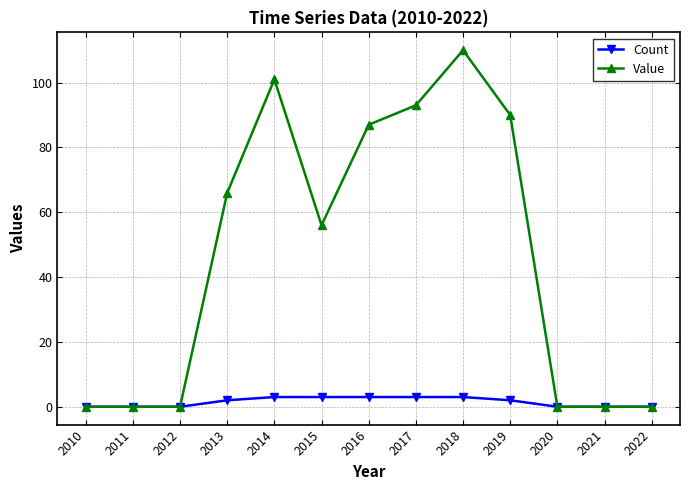

At 2016, list the series in order from smallest to largest.

Count, Value